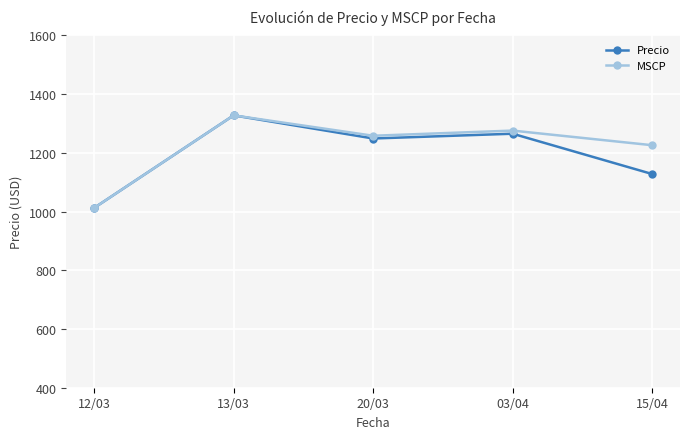

Between 12/03 and 20/03, which series saw the biggest shift?

MSCP